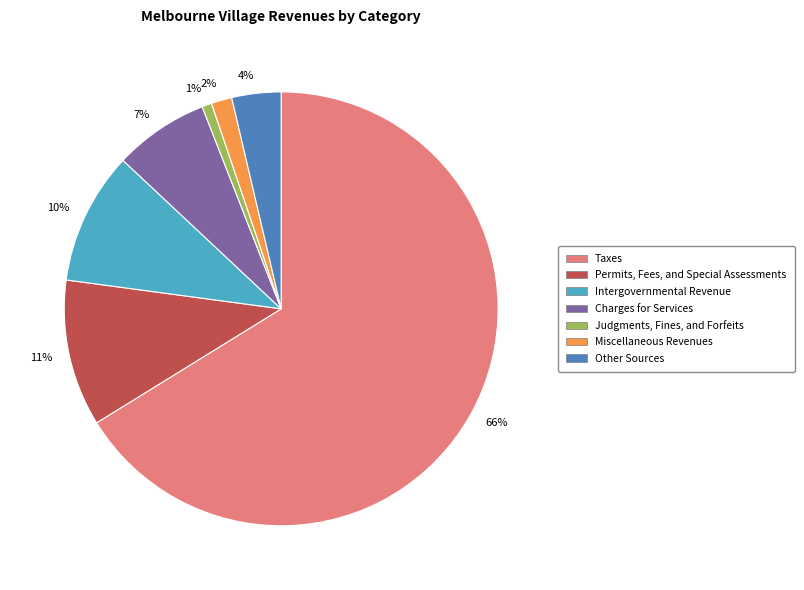

How many segments does this pie chart have?

7